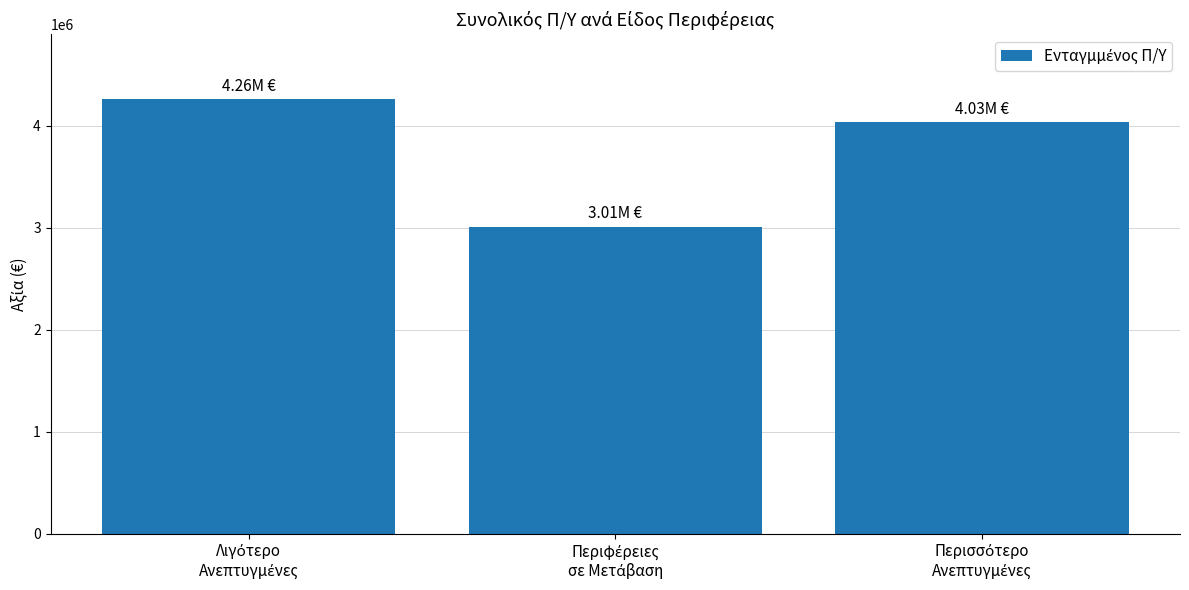

What is the difference between the second highest and minimum values?

1022307.6